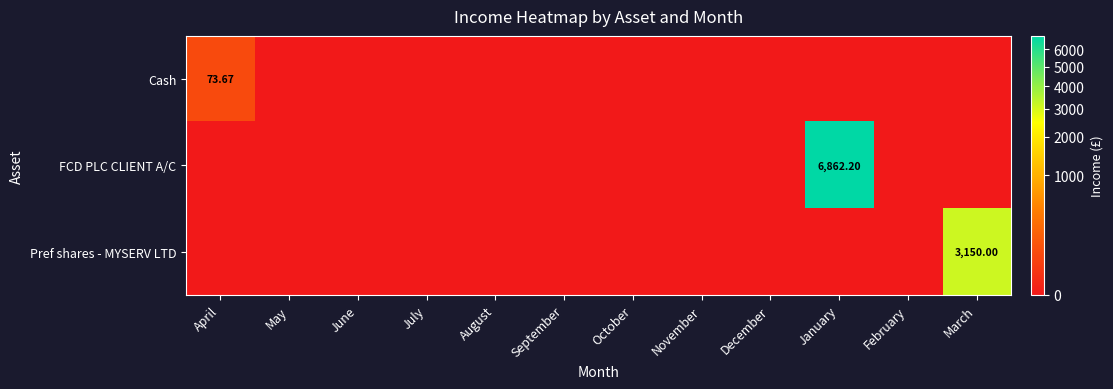

At which label is Pref shares - MYSERV LTD closest to 1575?

April